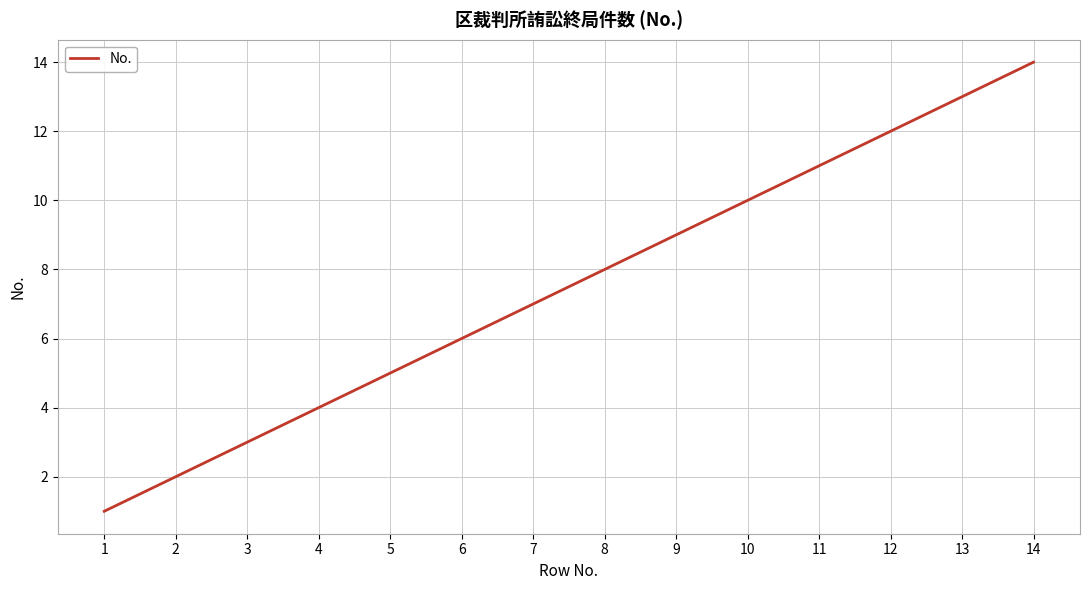

How many lines are shown in the chart?

1